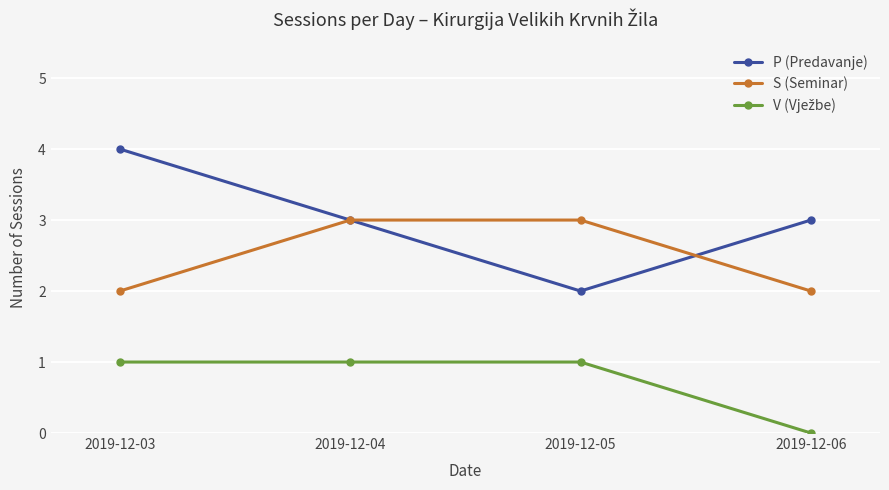

At which category does the chart reach its minimum across all series?

2019-12-06